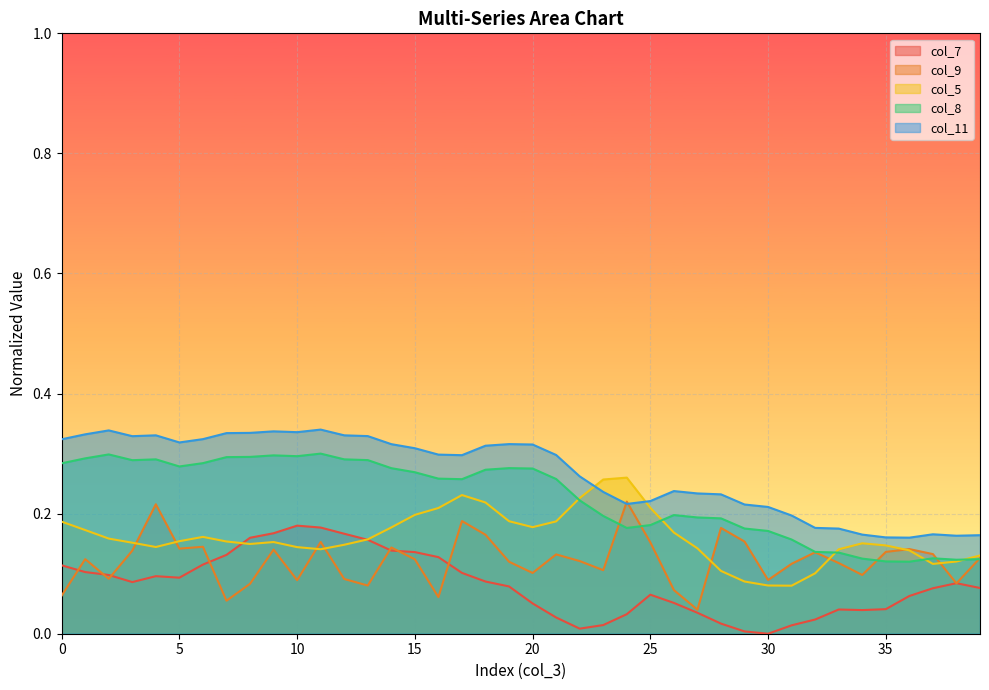

Reading right to left, extract all data points from this chart.

col_7: 0.1	0.1	0.1	0.1	0.0	0.0	0.0	0.0	0.0	0.0	0.0	0.0	0.0	0.1	0.1	0.0	0.0	0.0	0.0	0.1	0.1	0.1	0.1	0.1	0.1	0.1	0.2	0.2	0.2	0.2	0.2	0.2	0.1	0.1	0.1	0.1	0.1	0.1	0.1	0.1
col_8: 0.1	0.1	0.1	0.1	0.1	0.1	0.1	0.1	0.2	0.2	0.2	0.2	0.2	0.2	0.2	0.2	0.2	0.2	0.3	0.3	0.3	0.3	0.3	0.3	0.3	0.3	0.3	0.3	0.3	0.3	0.3	0.3	0.3	0.3	0.3	0.3	0.3	0.3	0.3	0.3
col_5: 0.1	0.1	0.1	0.1	0.1	0.2	0.1	0.1	0.1	0.1	0.1	0.1	0.1	0.2	0.2	0.3	0.3	0.2	0.2	0.2	0.2	0.2	0.2	0.2	0.2	0.2	0.2	0.1	0.1	0.1	0.2	0.1	0.2	0.2	0.2	0.1	0.2	0.2	0.2	0.2
col_9: 0.1	0.1	0.1	0.1	0.1	0.1	0.1	0.1	0.1	0.1	0.2	0.2	0.0	0.1	0.2	0.2	0.1	0.1	0.1	0.1	0.1	0.2	0.2	0.1	0.1	0.1	0.1	0.1	0.2	0.1	0.1	0.1	0.1	0.1	0.1	0.2	0.1	0.1	0.1	0.1
col_11: 0.2	0.2	0.2	0.2	0.2	0.2	0.2	0.2	0.2	0.2	0.2	0.2	0.2	0.2	0.2	0.2	0.2	0.3	0.3	0.3	0.3	0.3	0.3	0.3	0.3	0.3	0.3	0.3	0.3	0.3	0.3	0.3	0.3	0.3	0.3	0.3	0.3	0.3	0.3	0.3